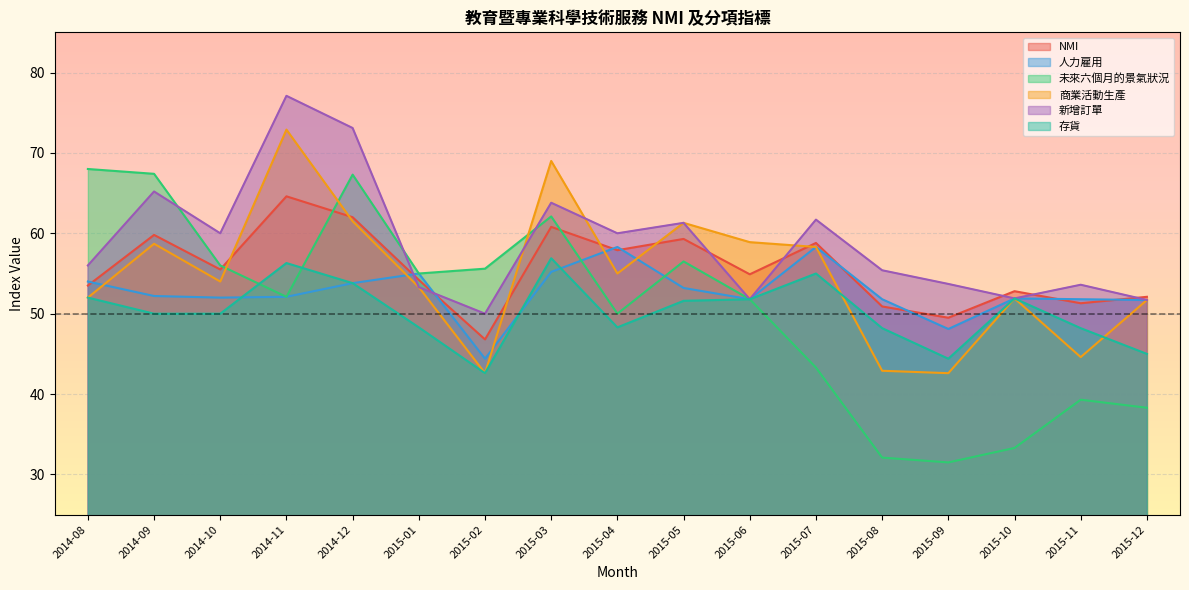

What value does the 存貨 series have at 2015-07?

55.0